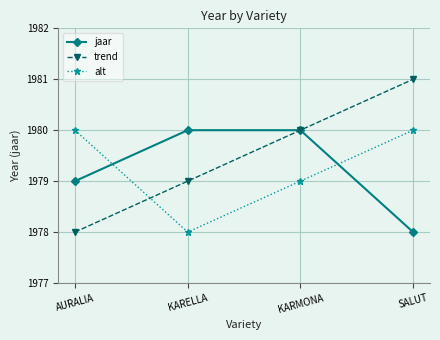

What is the highest value of the alt series?

1980